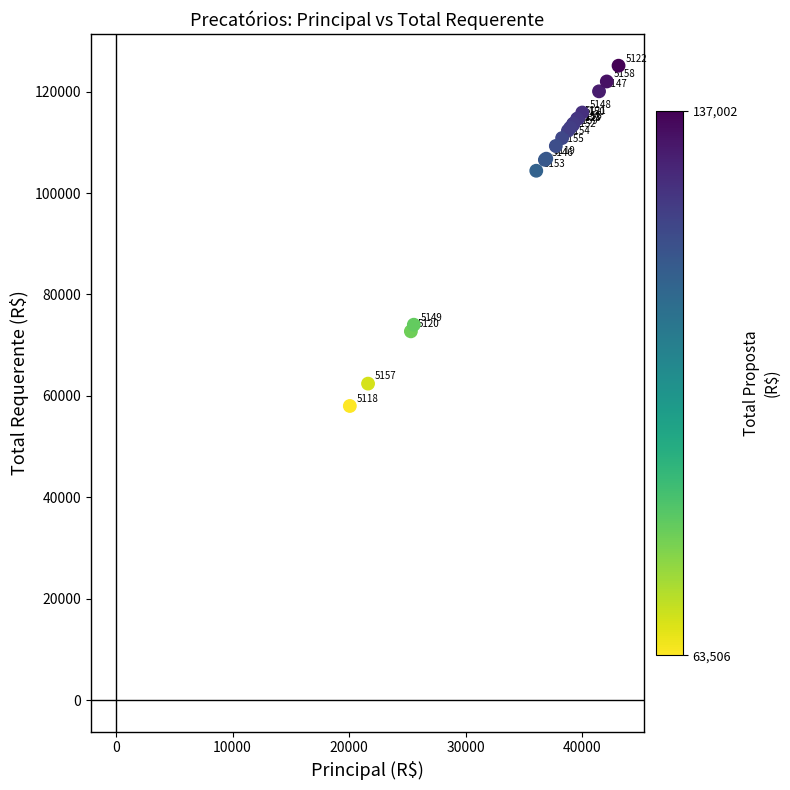

What Y value in the scatter plot is closest to 91565?

104407.8